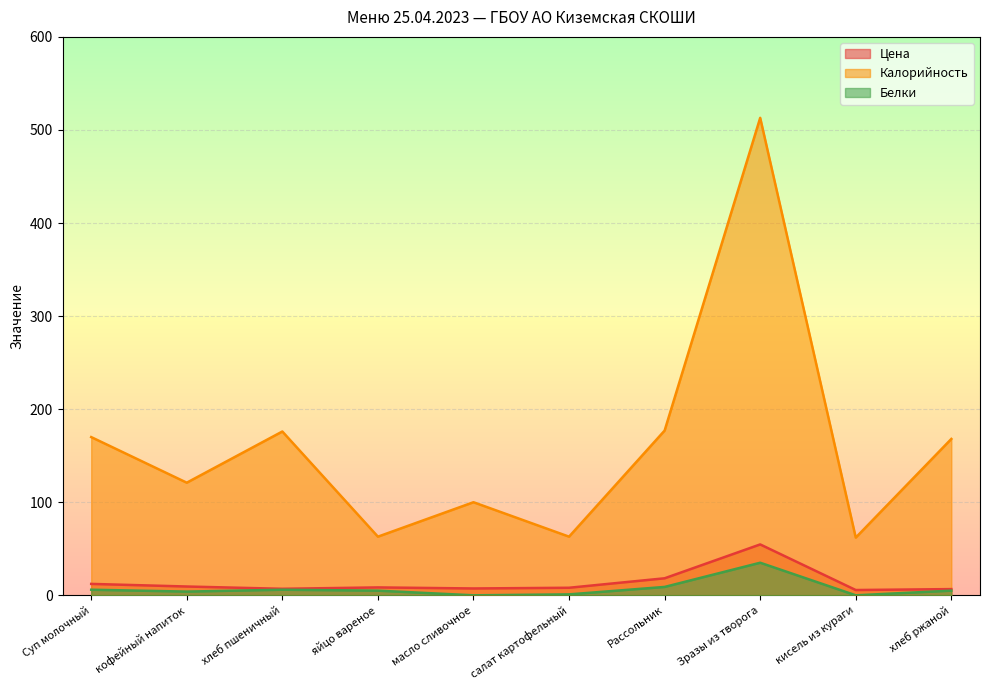

The value of Белки at кисель из кураги is 0.0. True or false?

True